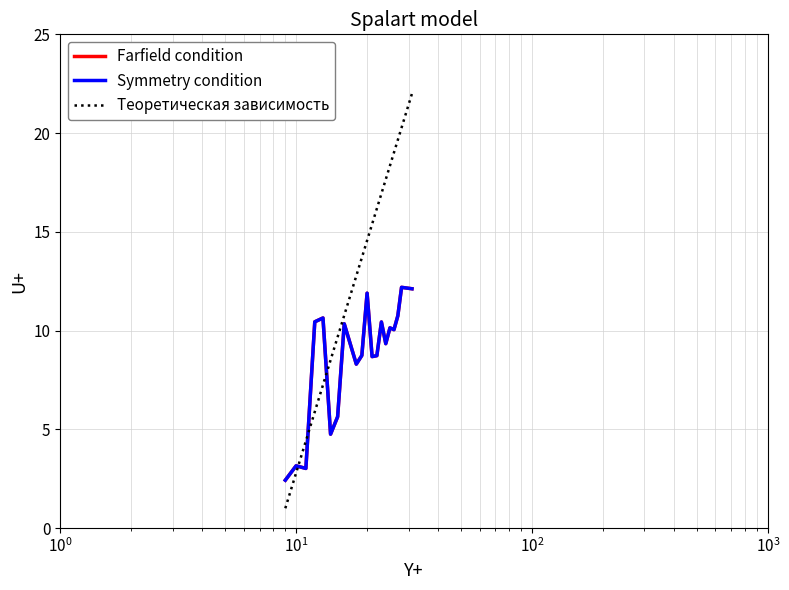

True or false: Symmetry condition and Farfield condition intersect in this chart.

False